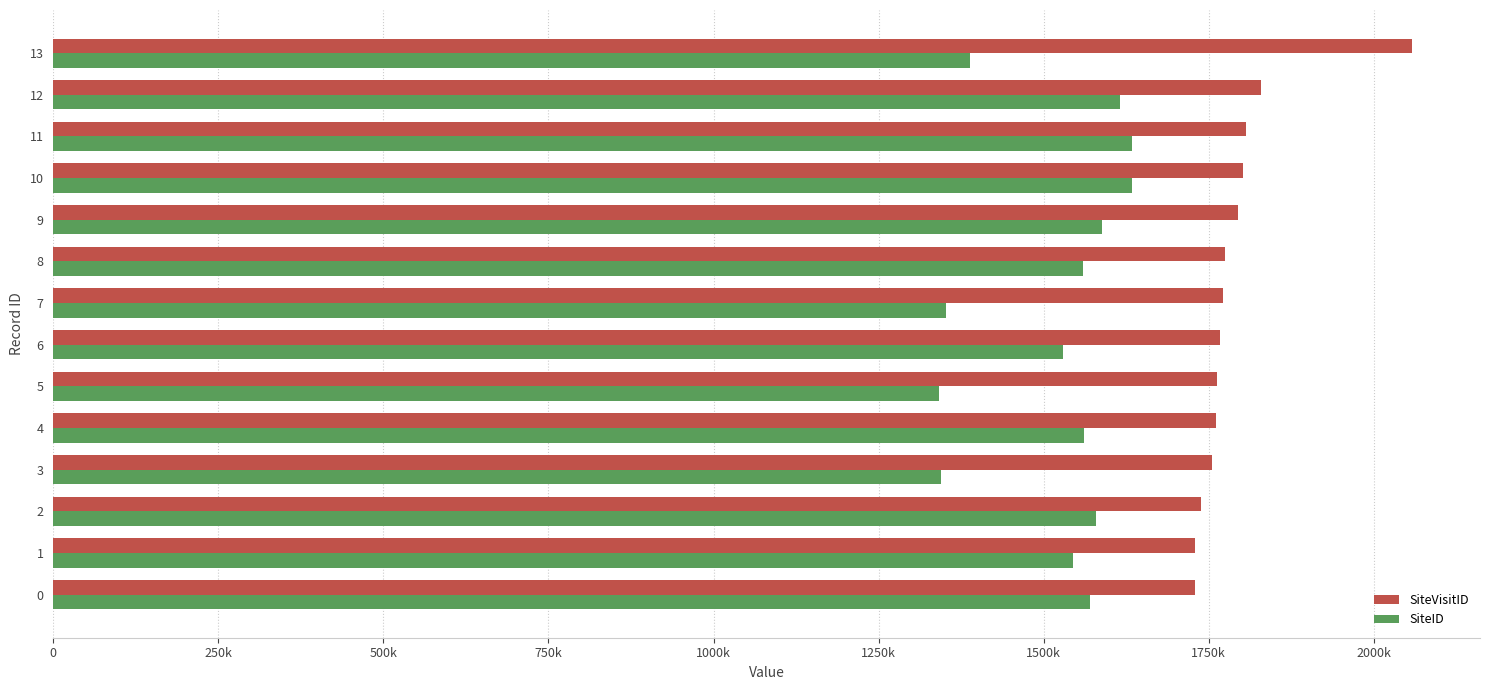

What is the difference between the highest and lowest values at 0?

159215